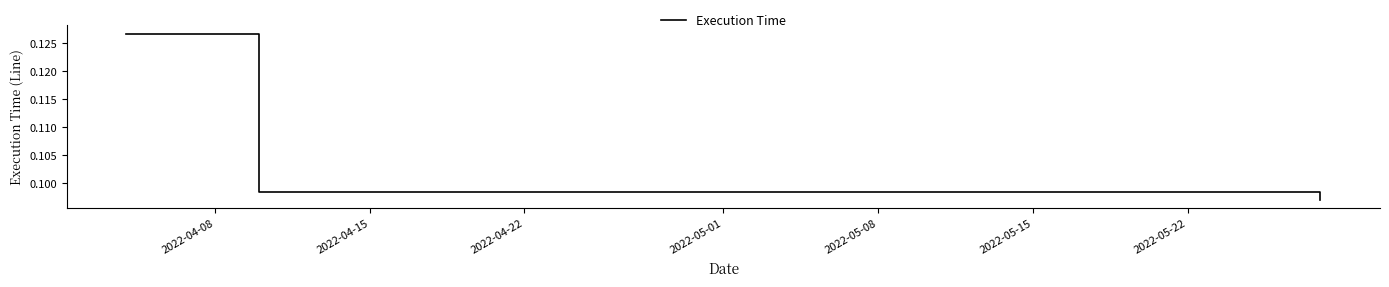

Count the values in the range 0 to 1.

3